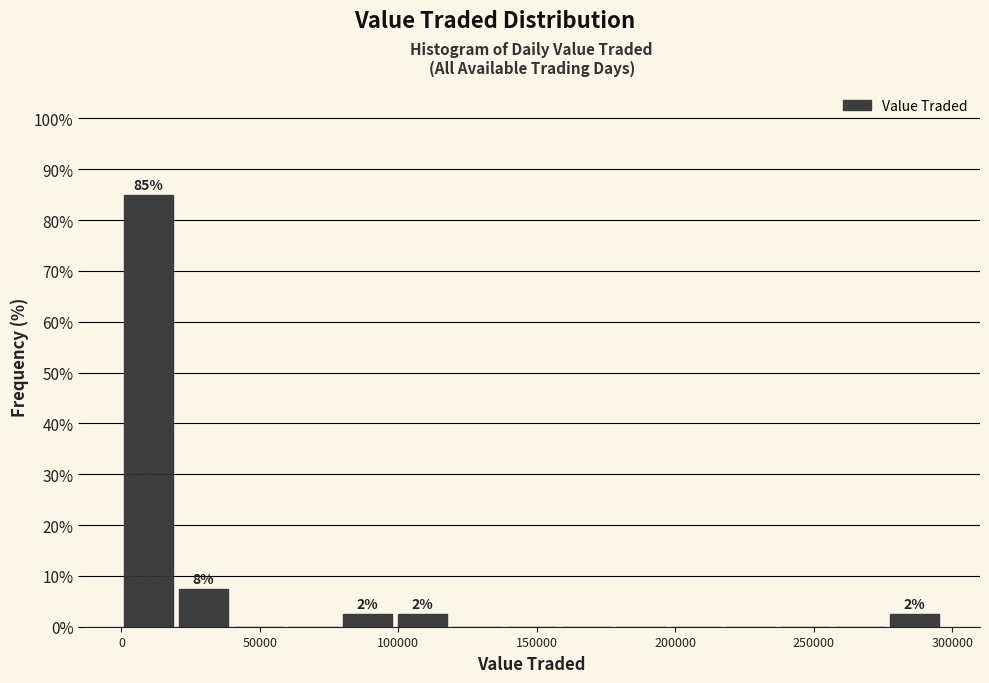

Read against the x-axis, roughly where is the centre of the tallest bar?

10000